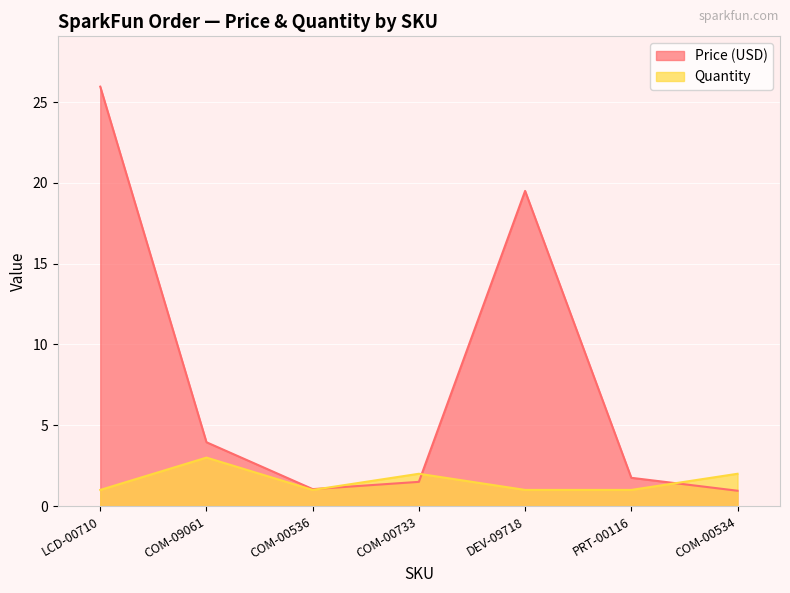

True or false: Price (USD) has a value of 12.1 at DEV-09718.

False